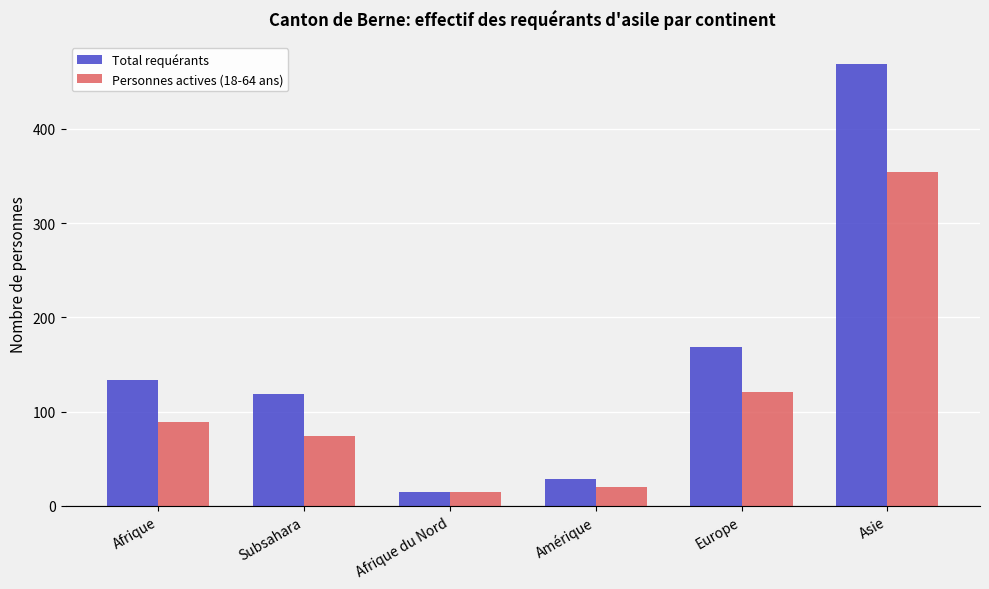

Reading left to right, list all the values displayed in this chart.

Total requérants: 134	119	15	28	169	469
Personnes actives (18-64 ans): 89	74	15	20	121	354